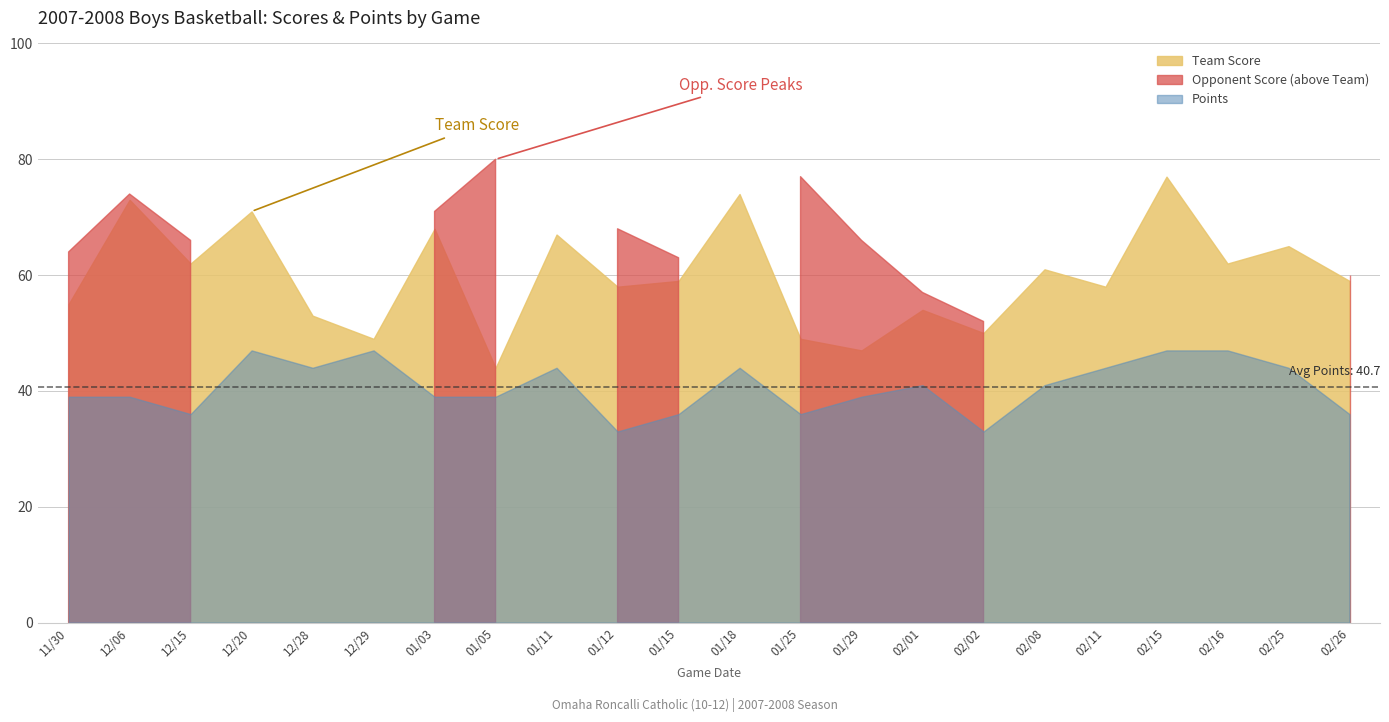

Which category has the lowest value in the Opponent Score series?

12/28